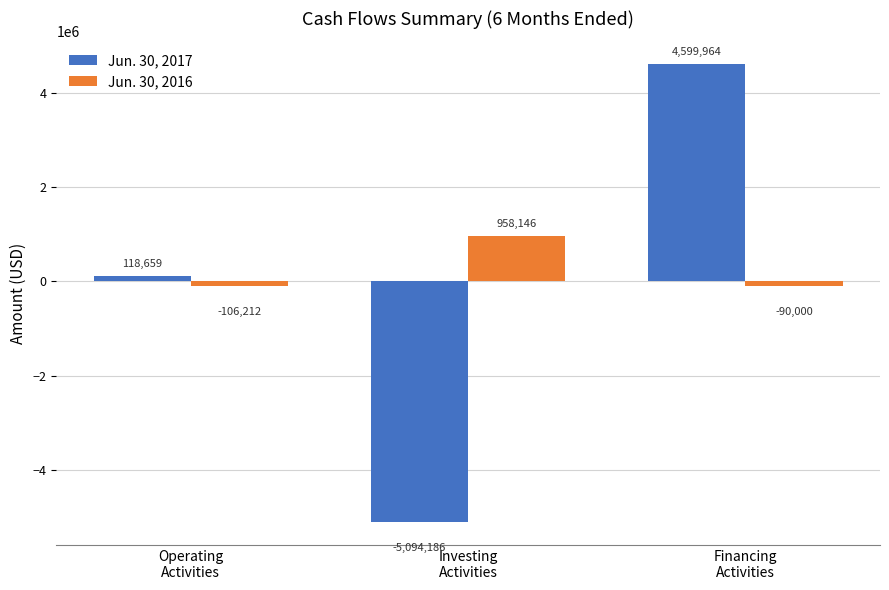

What is the sum of all Jun. 30, 2017 values?

-375563